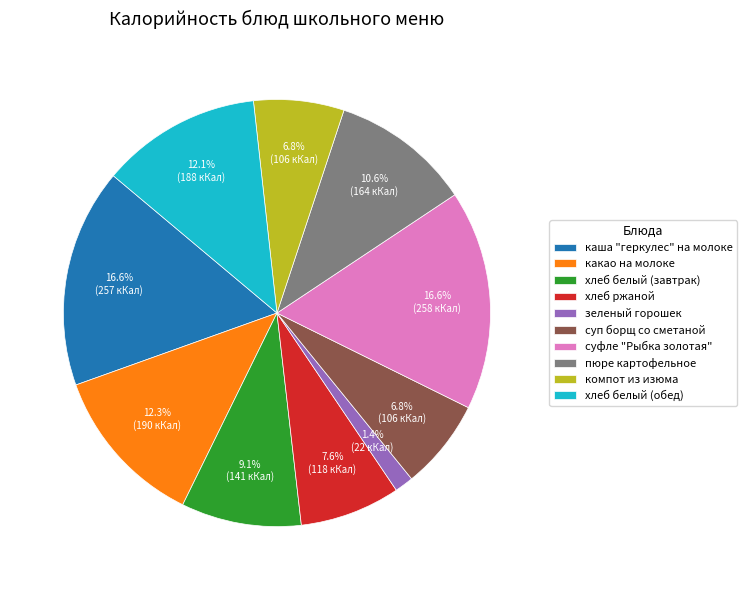

Is компот из изюма the majority of the pie?

No